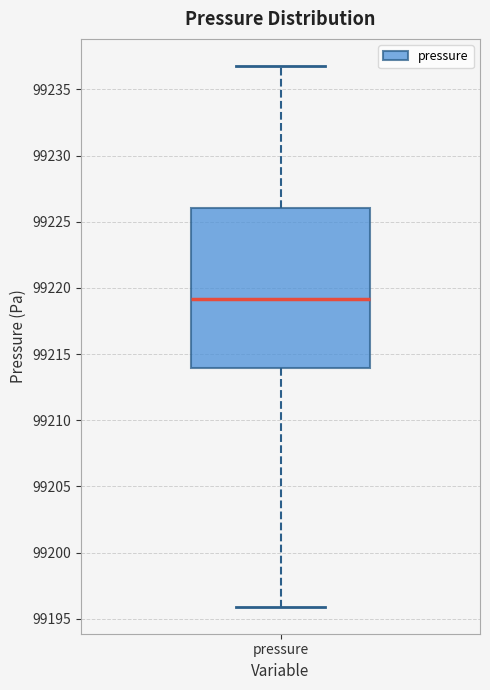

Read this box plot against the y-axis: the position of the median line, the range covered by the box, and the ends of both whiskers. The values are not printed on the chart, so give them approximately, as read against the axis.

median 99219, box 99214 to 99226, whiskers 99196 to 99237